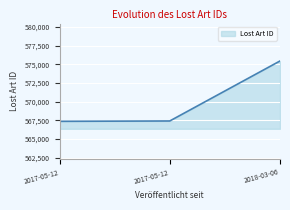

Is it true that the value at 2018-03-06 is 986443?

False